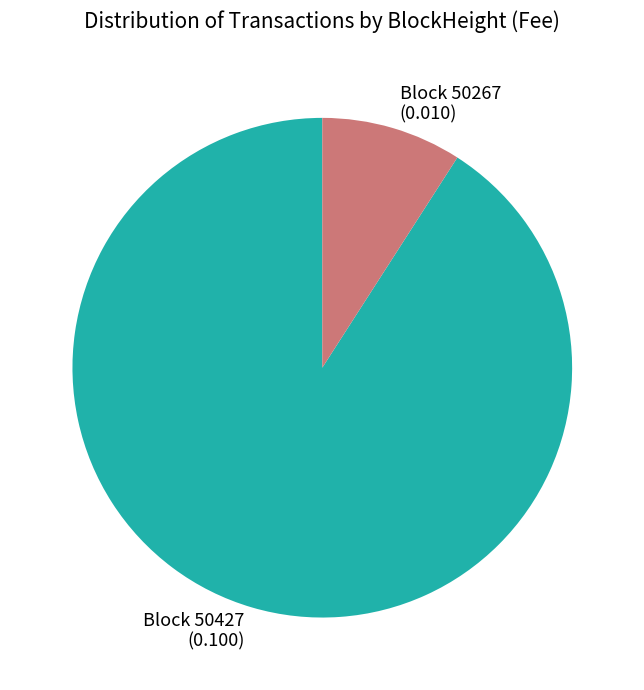

Rank the categories by value from highest to lowest.

Block 50427, Block 50267